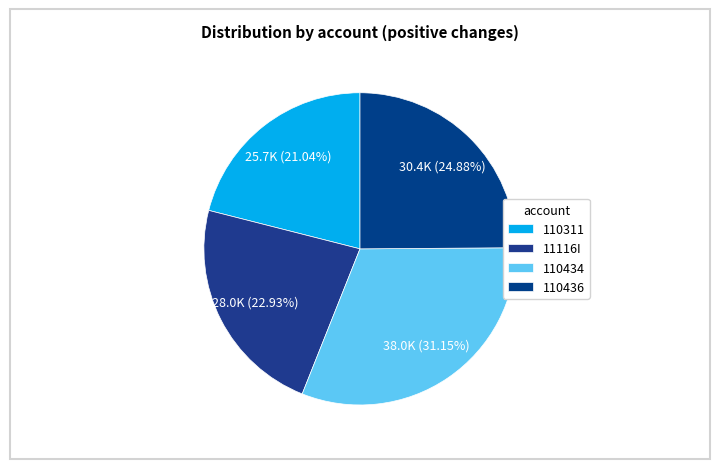

Combined, do 110434 and 110436 account for over 50%?

Yes